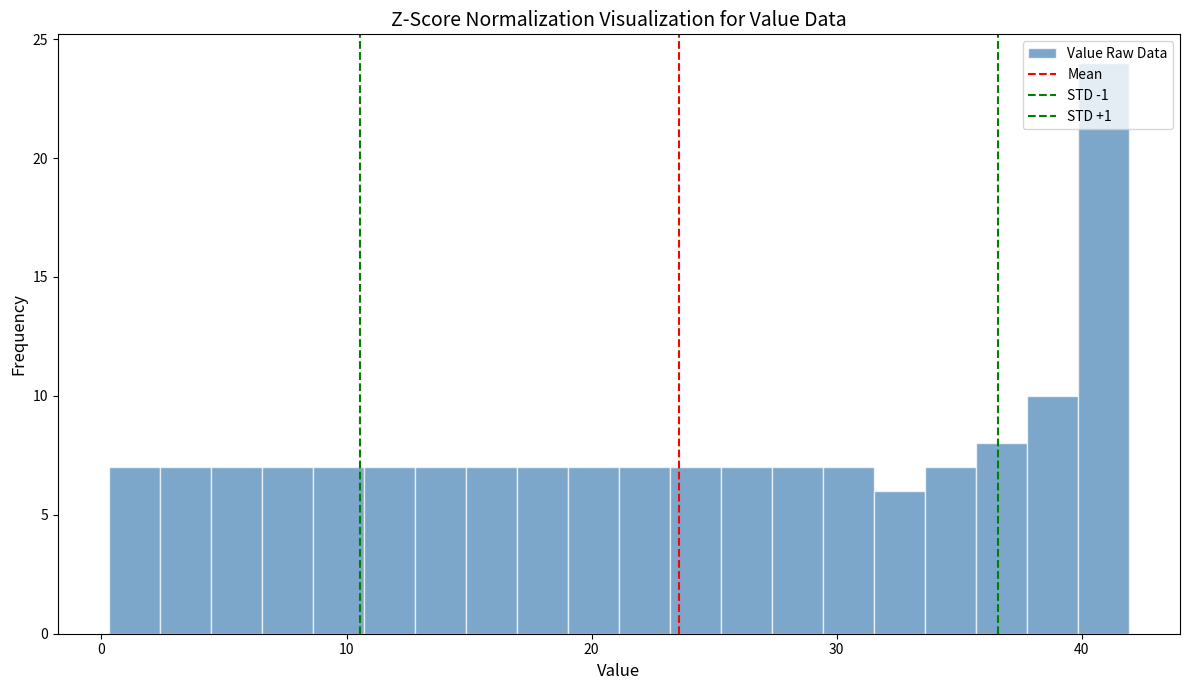

Around what value on the x-axis is the tallest bar? Give the approximate position of its centre, as read against the axis.

41